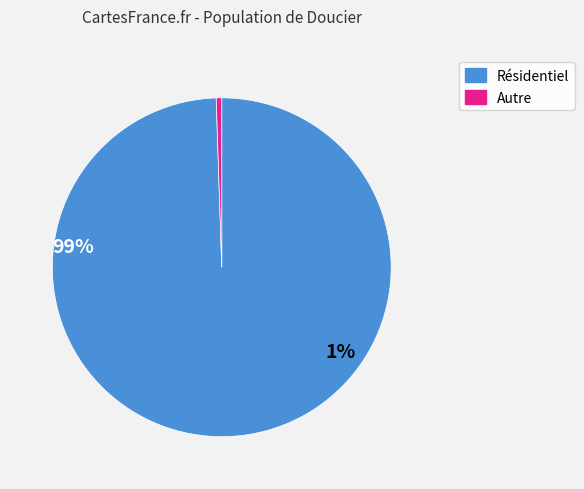

Is there any slice that represents more than half of the pie?

Yes